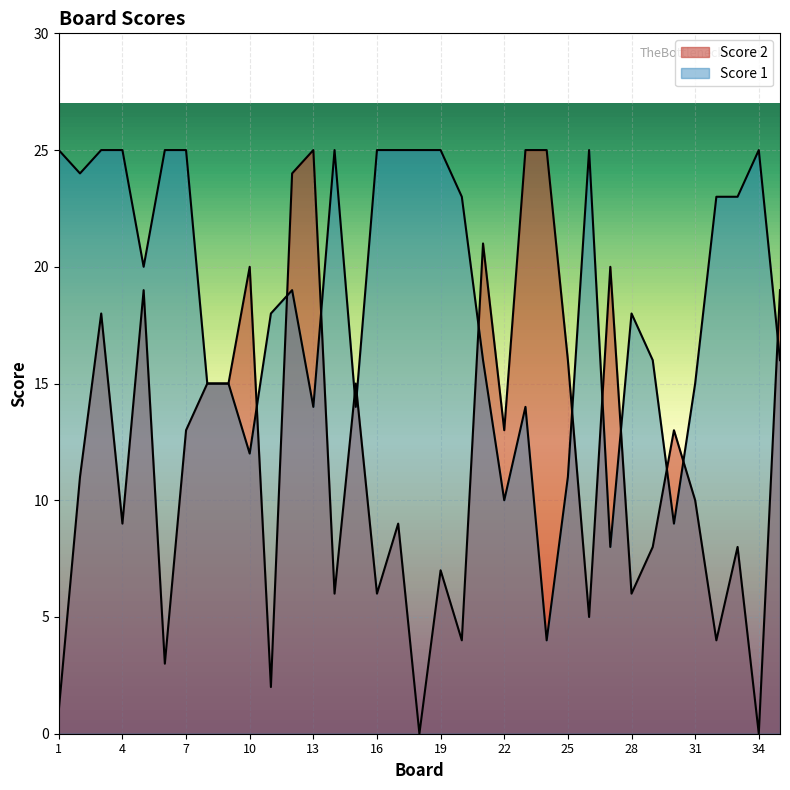

Reading left to right, what are all the values shown in this chart?

Score 2: 1=1	2=11	3=18	4=9	5=19	6=3	7=13	8=15	9=15	10=20	11=2	12=24	13=25	14=6	15=15	16=6	17=9	18=0	19=7	20=4	21=21	22=13	23=25	24=25	25=16	26=5	27=20	28=6	29=8	30=13	31=10	32=4	33=8	34=0	35=19
Score 1: 1=25	2=24	3=25	4=25	5=20	6=25	7=25	8=15	9=15	10=12	11=18	12=19	13=14	14=25	15=14	16=25	17=25	18=25	19=25	20=23	21=16	22=10	23=14	24=4	25=11	26=25	27=8	28=18	29=16	30=9	31=15	32=23	33=23	34=25	35=16